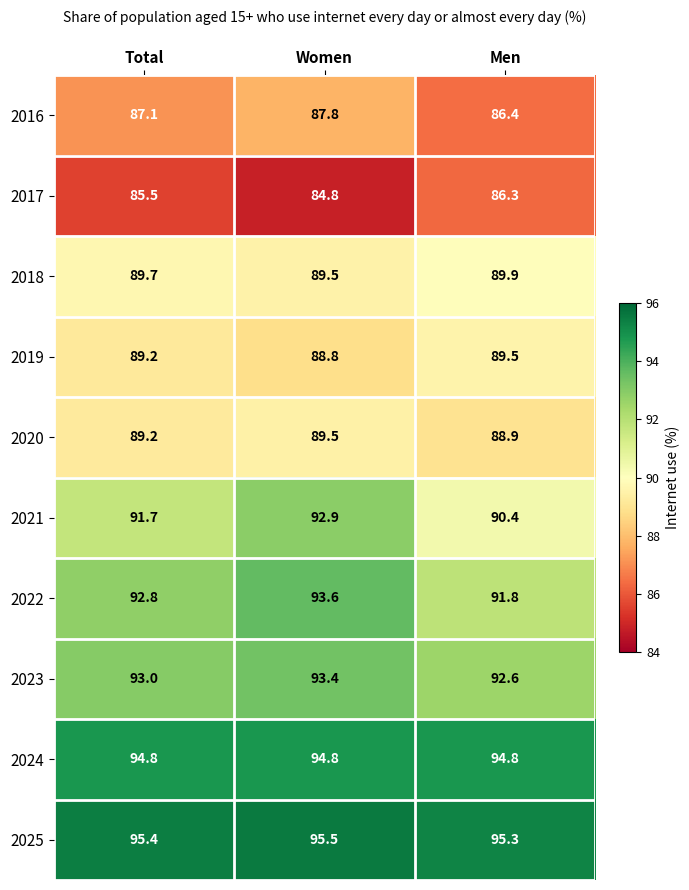

The 2025 series shows 95.3 at Men. True or false?

True